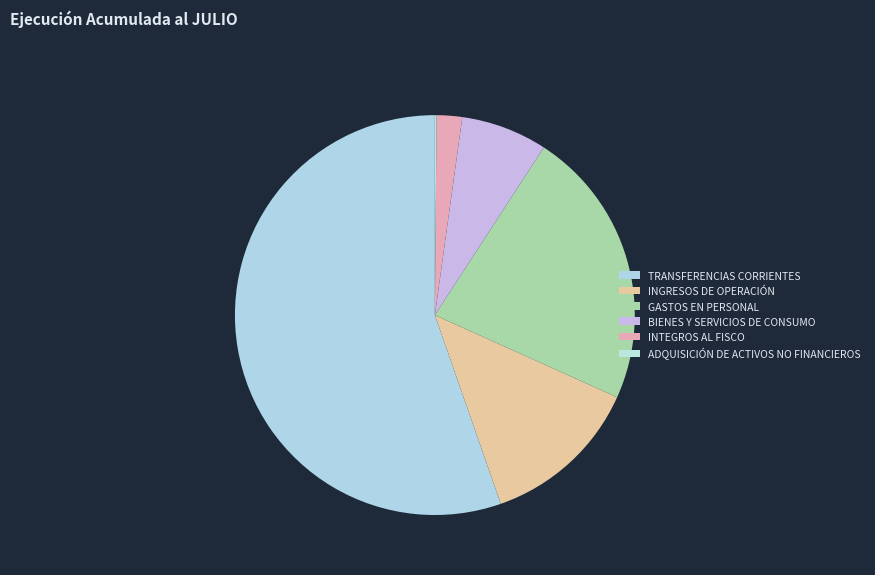

Does TRANSFERENCIAS CORRIENTES account for over 50% of the chart?

Yes